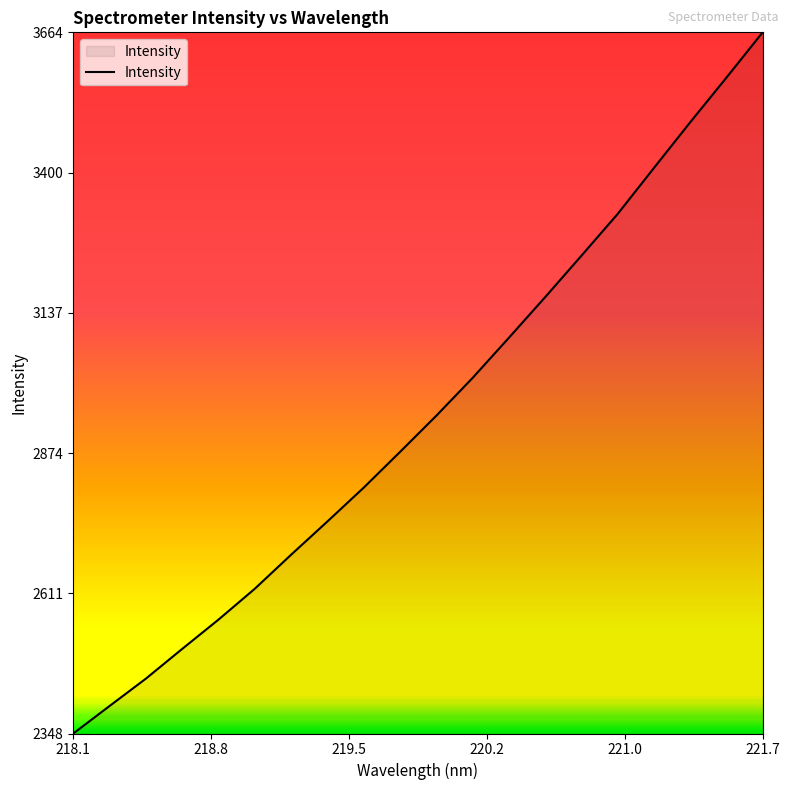

What is the greatest value displayed?

3663.7